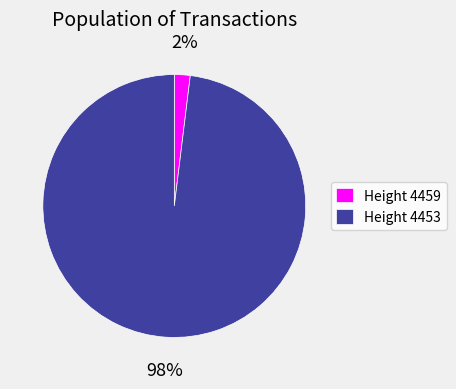

The Height 4453 slice represents 86% of the pie. True or false?

False